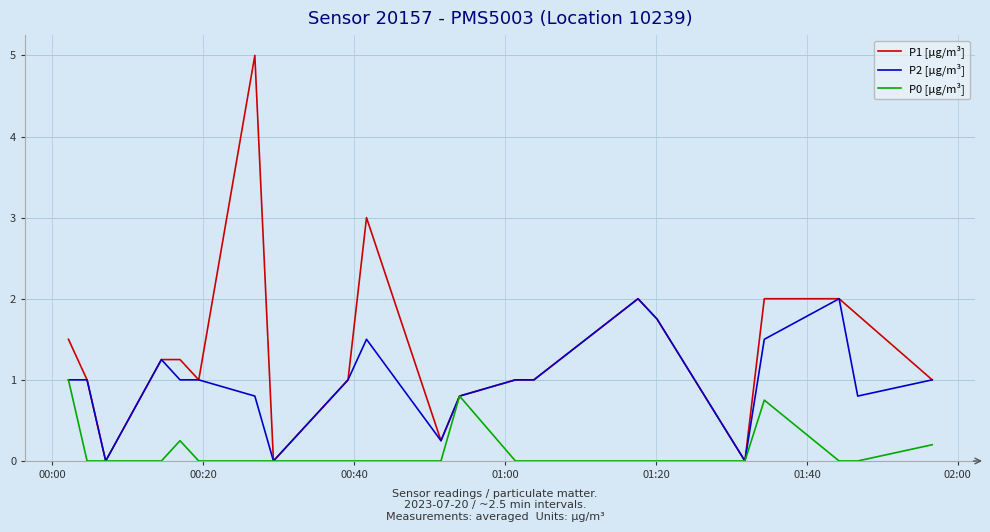

Which series has the widest spread of values?

P1 [µg/m³]